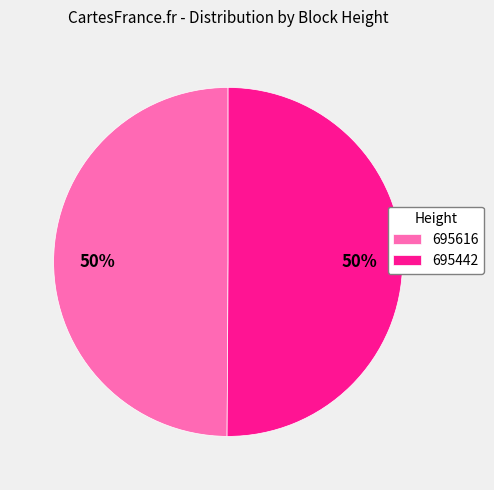

Is it true that 695616 is 50% of the pie?

True